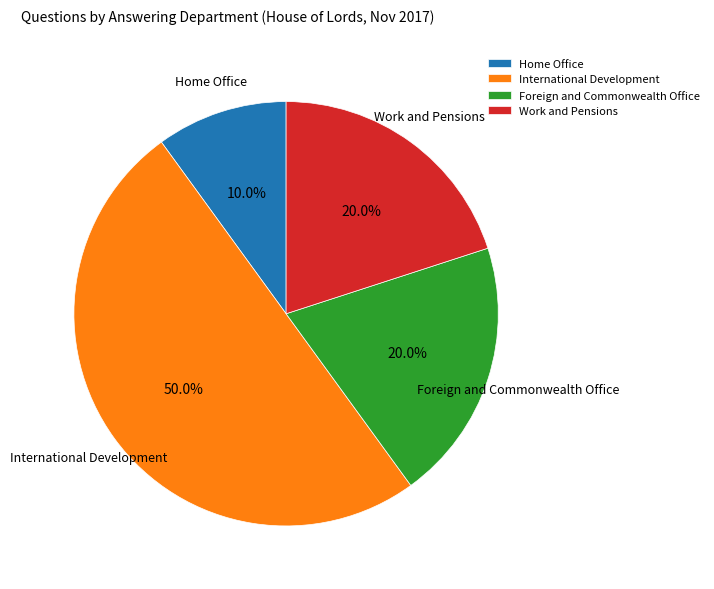

Count the number of slices in the pie.

4